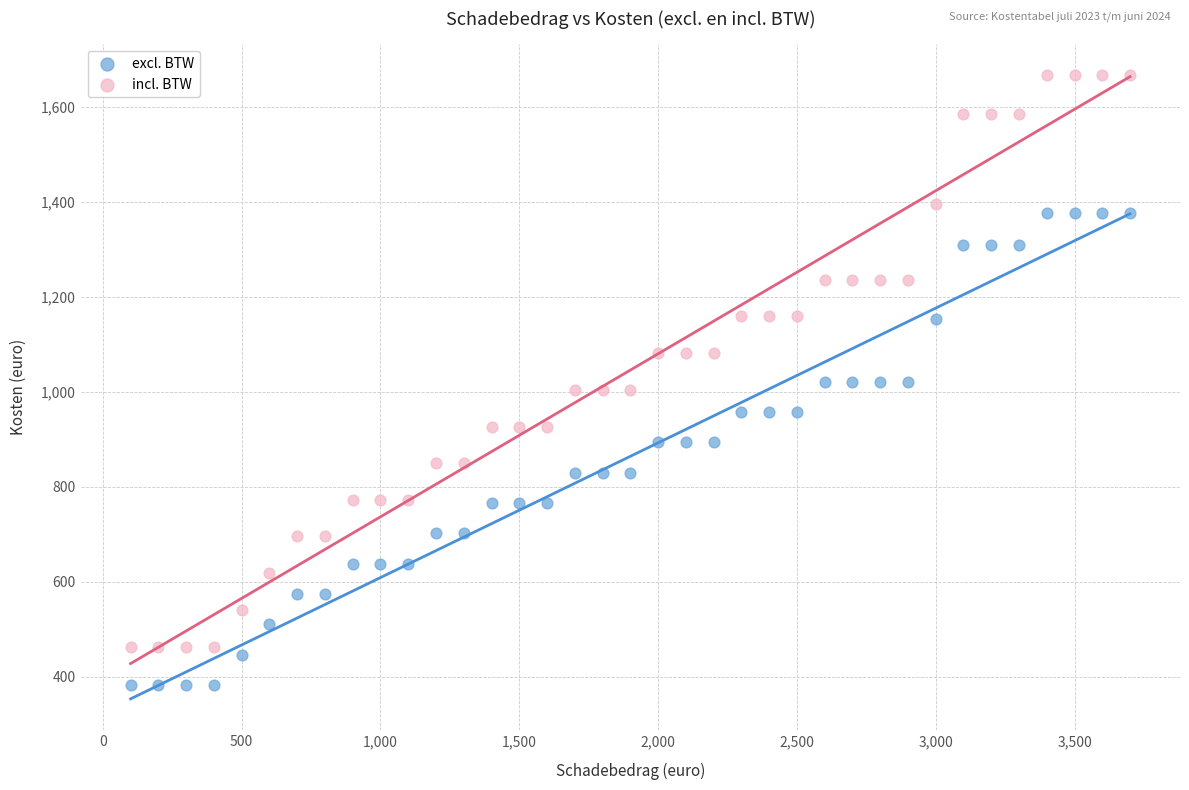

Which series reaches the maximum Y coordinate?

incl. BTW